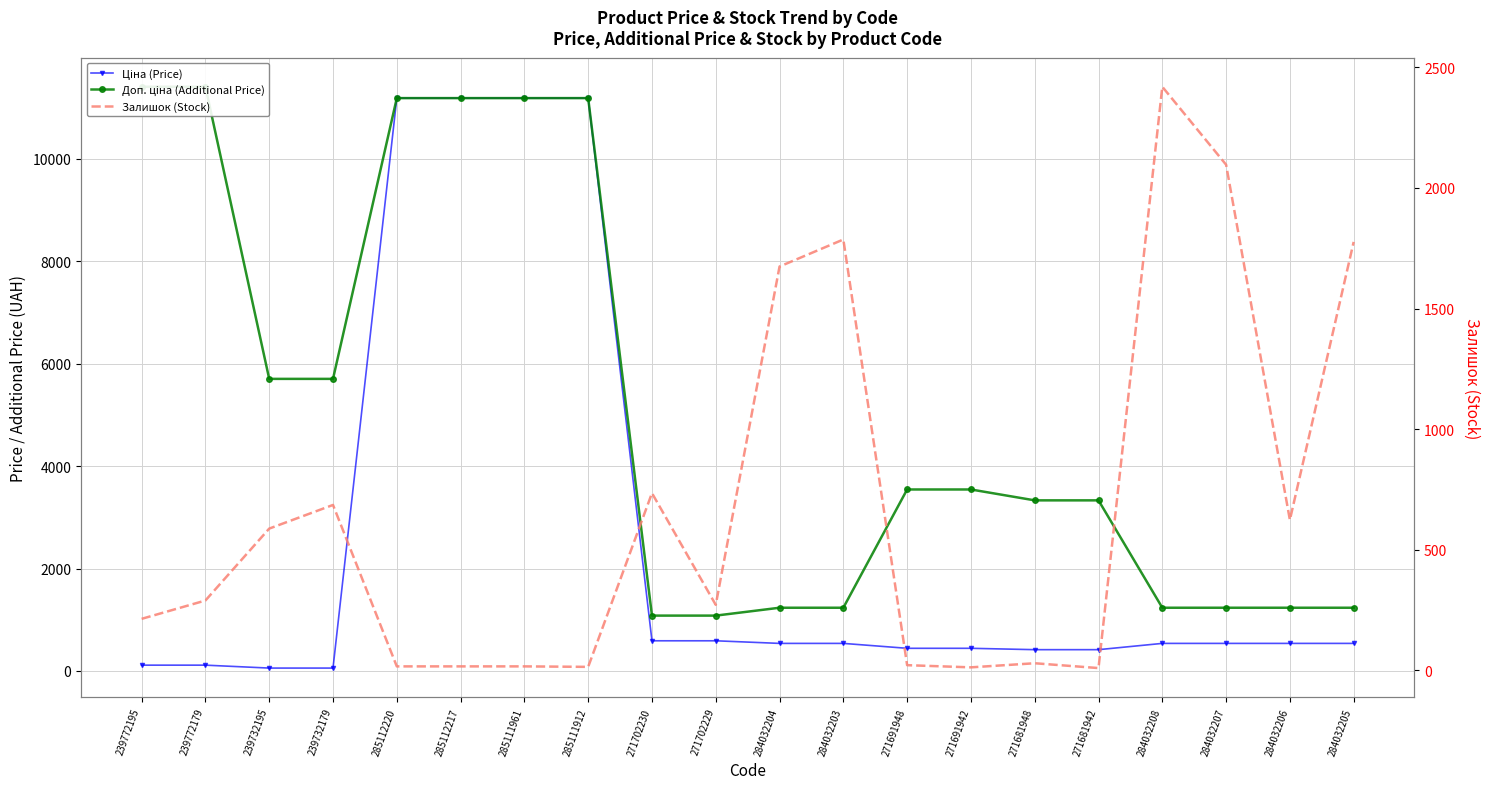

True or false: Доп. ціна (Additional Price) and Ціна (Price) cross at least once.

False